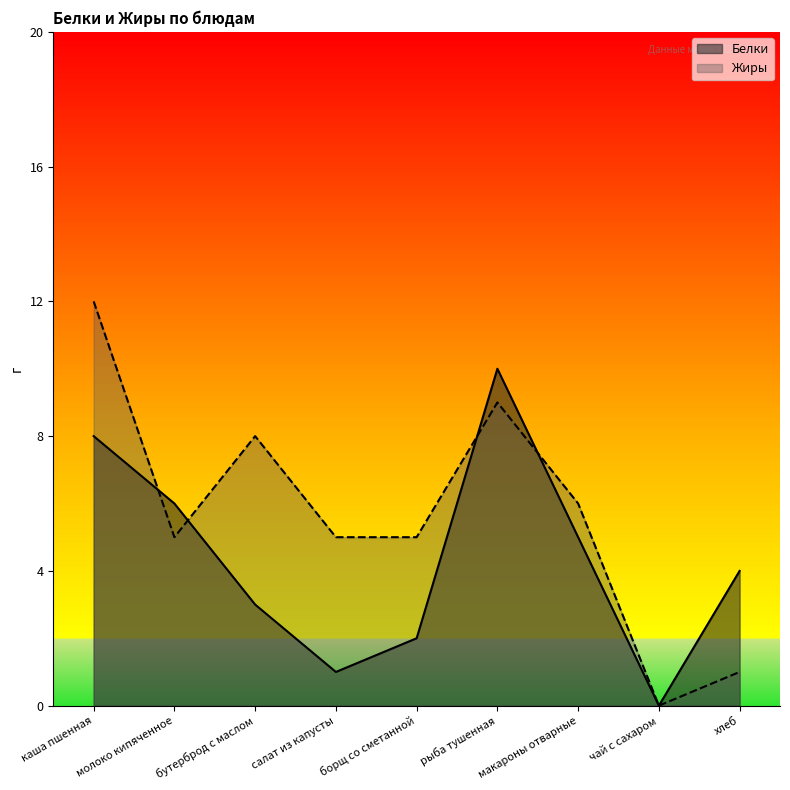

Reading left to right, extract all data points from this chart.

Белки: 8	6	3	1	2	10	5	0	4
Жиры: 12	5	8	5	5	9	6	0	1